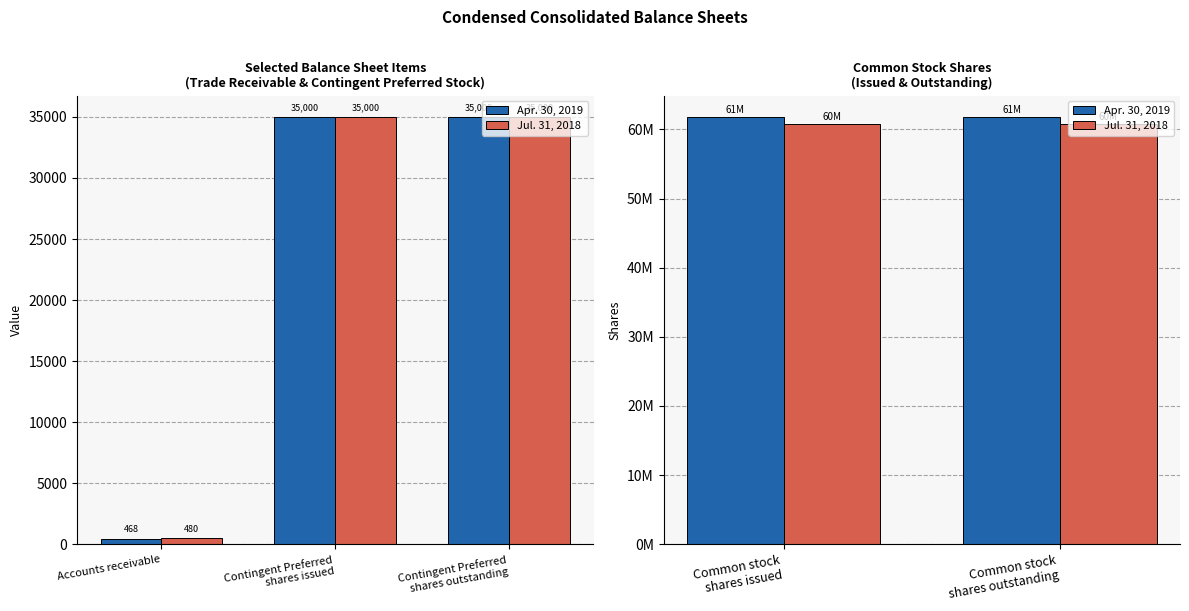

What is the highest value of the Apr. 30, 2019 series?

61802196